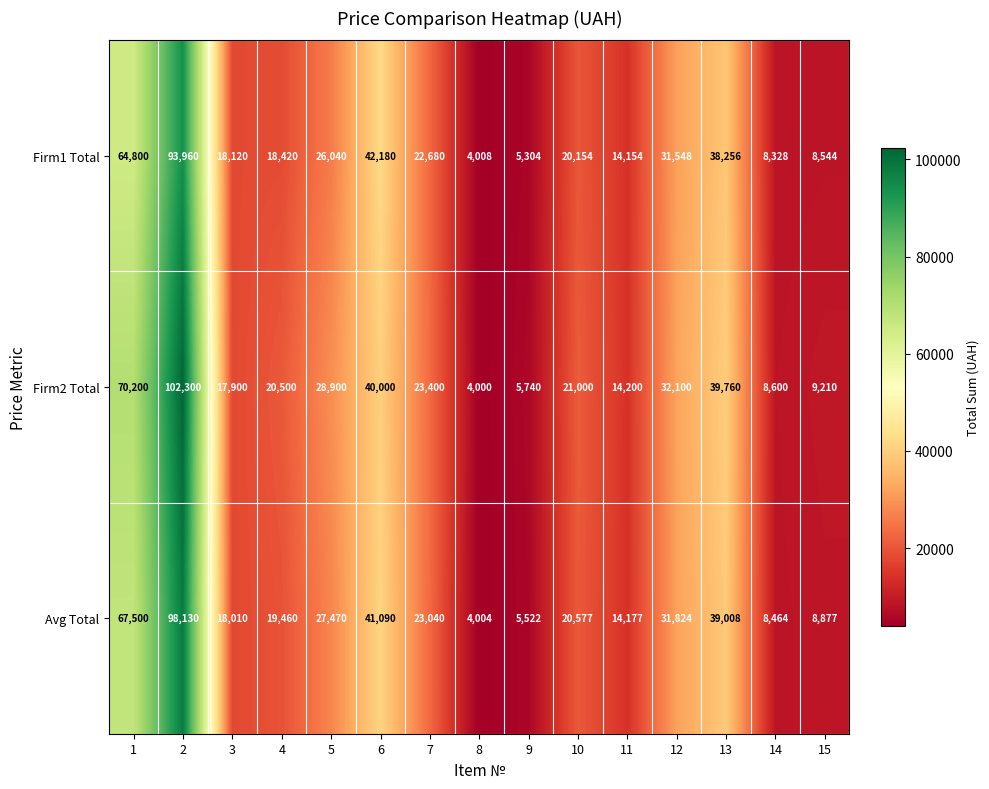

Count the number of categories in the chart.

15